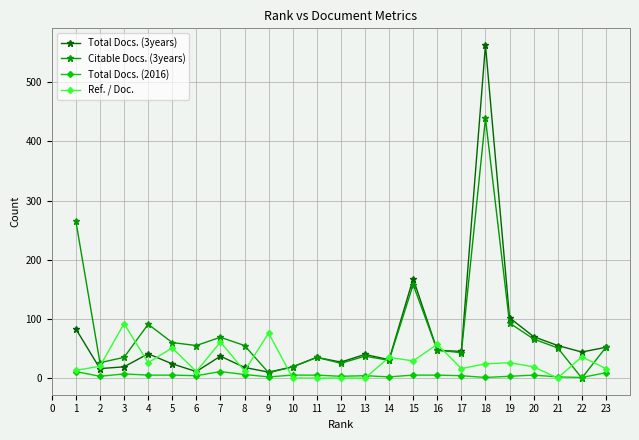

What is the average value of the Total Docs. (3years) series?

68